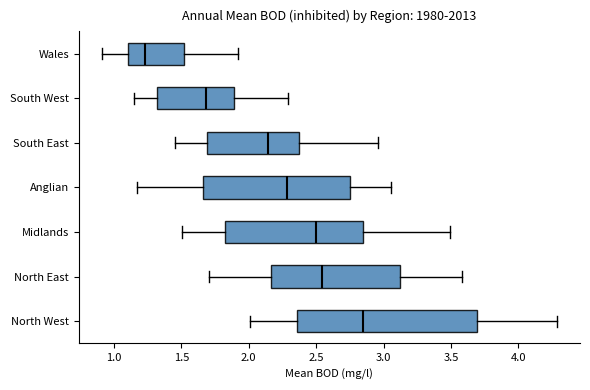

Where does the median line of the box for South East sit on the x-axis? The values are not printed on the chart, so give them approximately, as read against the axis.

2.15